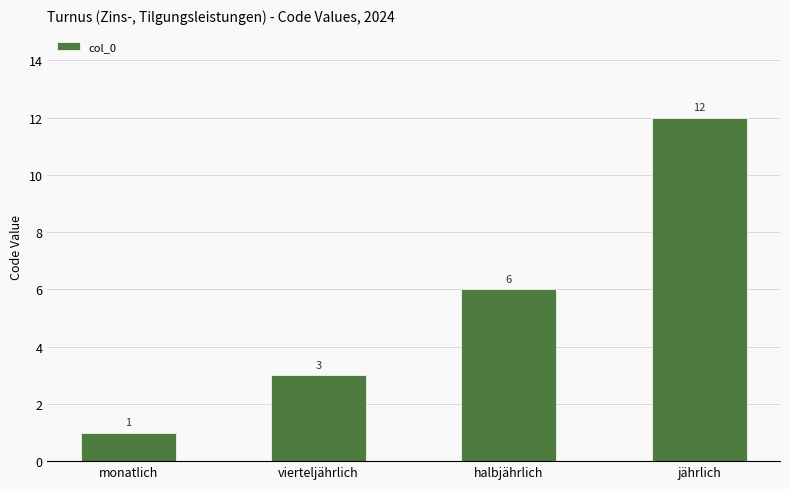

At which label is the value closest to 6?

halbjährlich